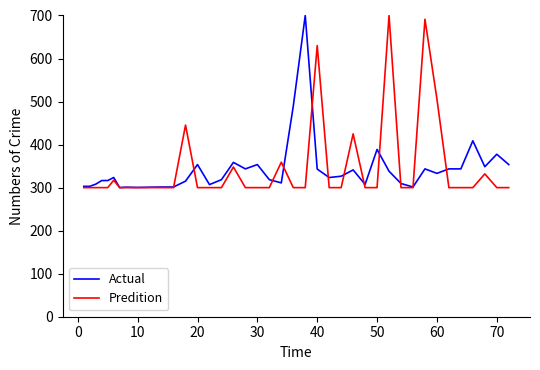

What is the minimum value for Actual?

300.0